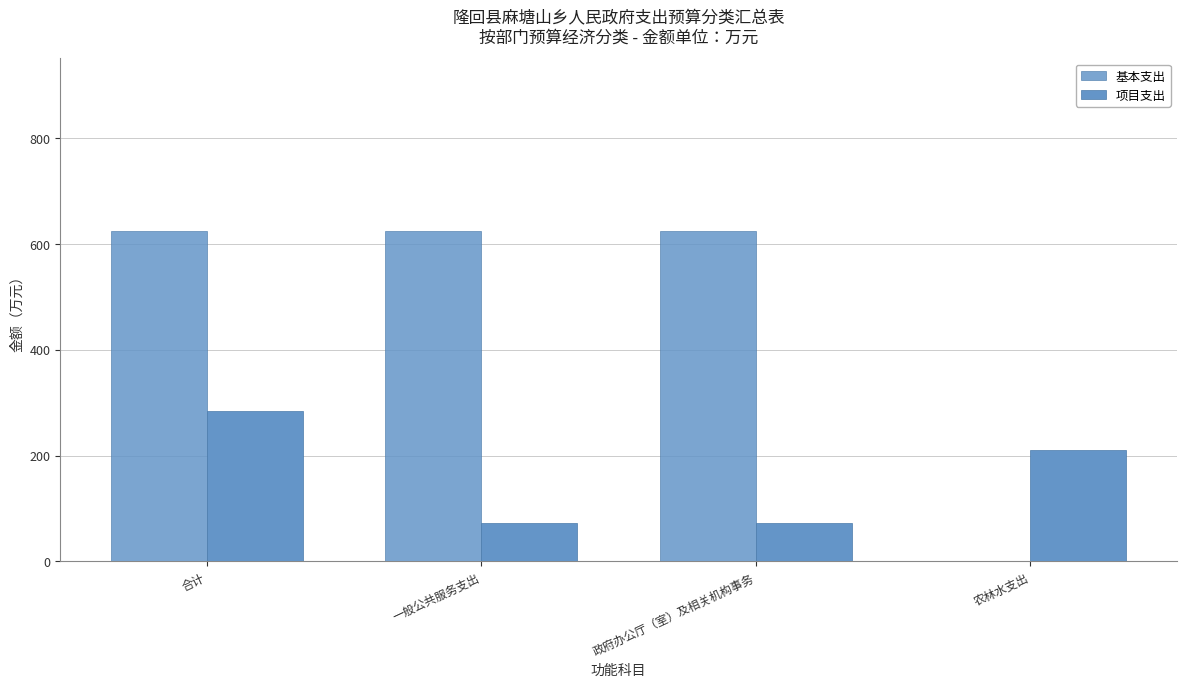

Count the number of categories in the chart.

4